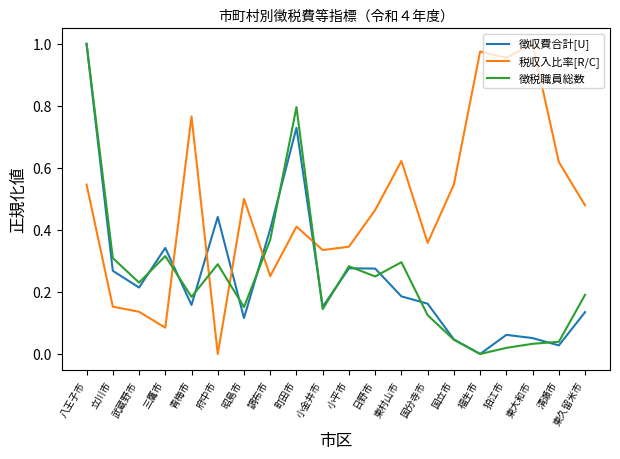

Which series changed the most between 町田市 and 国立市?

徴税職員総数